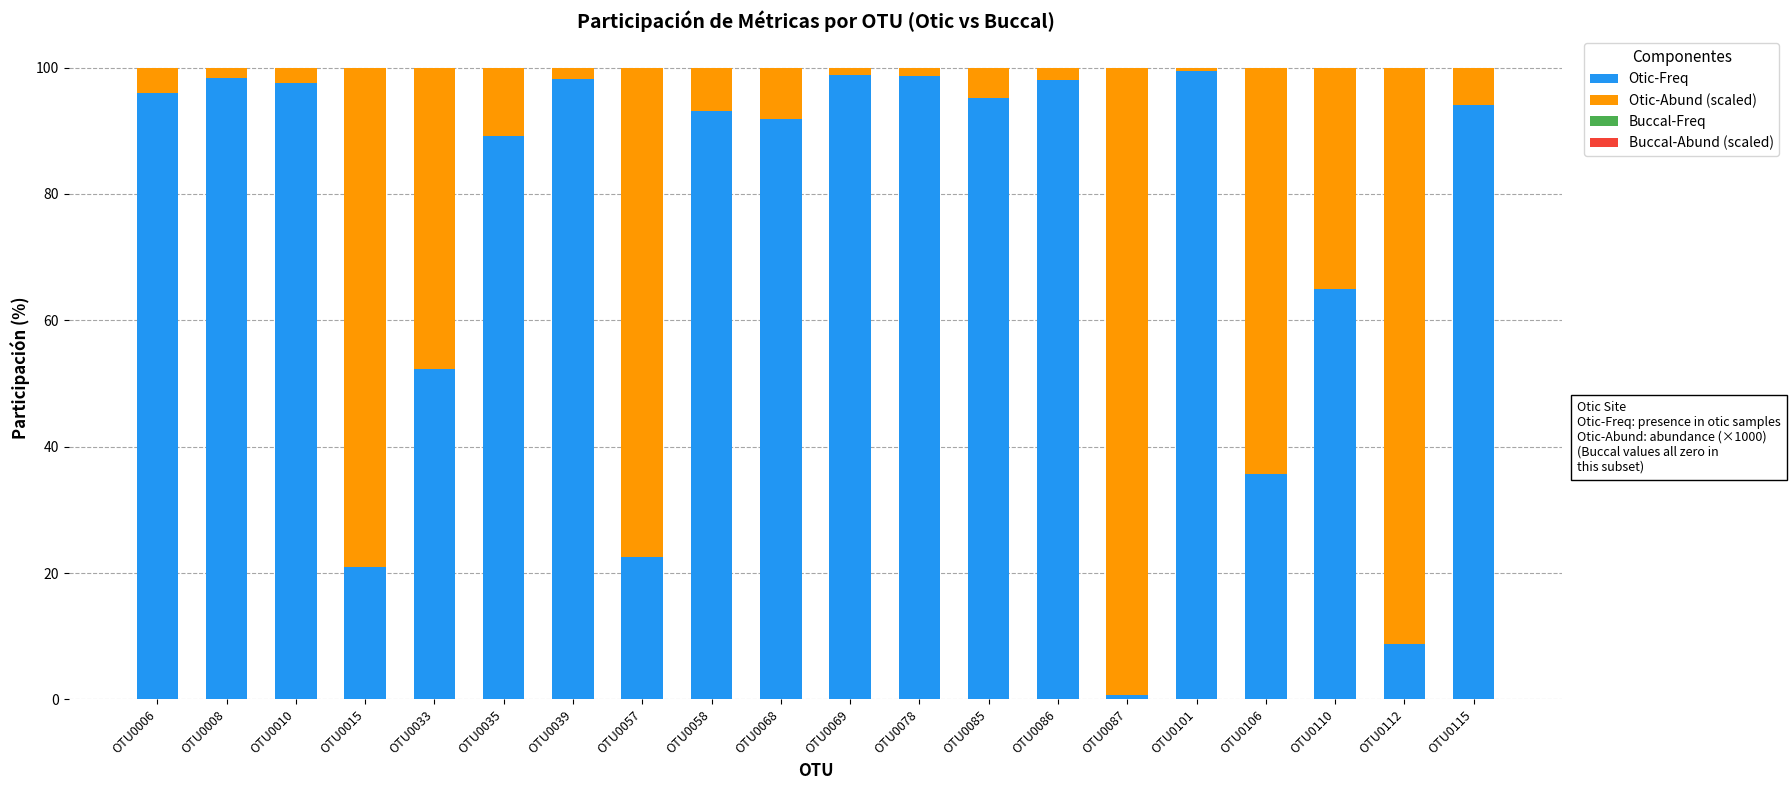

Where is Otic-Freq nearest to the value 50?

OTU0033